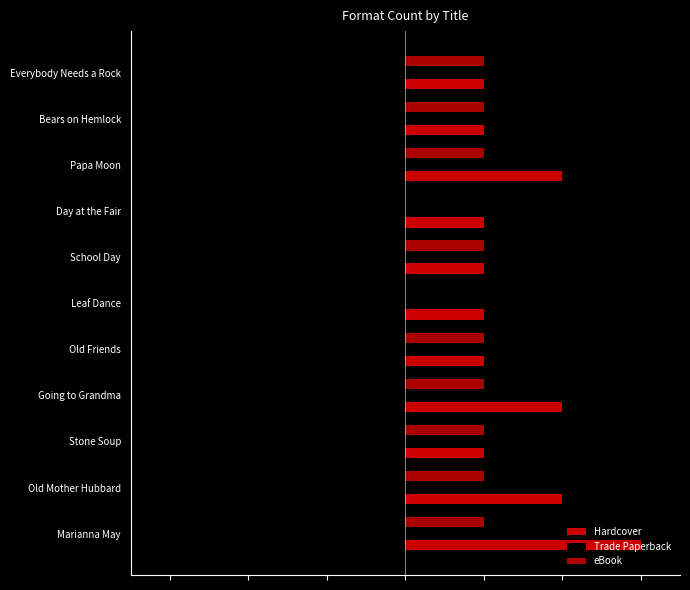

List the labels in order of Hardcover value, largest first.

Marianna May, Old Mother Hubbard, Going to Grandma, Papa Moon, Stone Soup, Old Friends, Leaf Dance, School Day, Day at the Fair, Bears on Hemlock, Everybody Needs a Rock